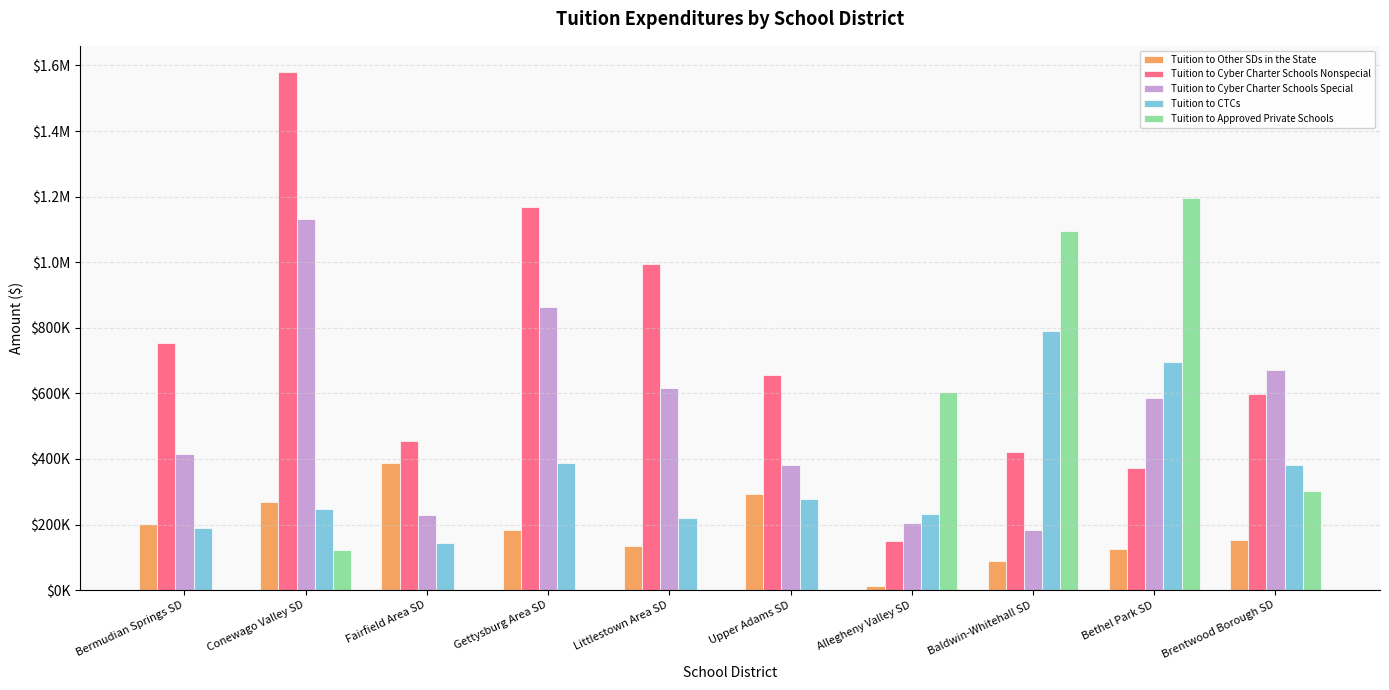

What is the label of the 2nd bar from the right?

Bethel Park SD